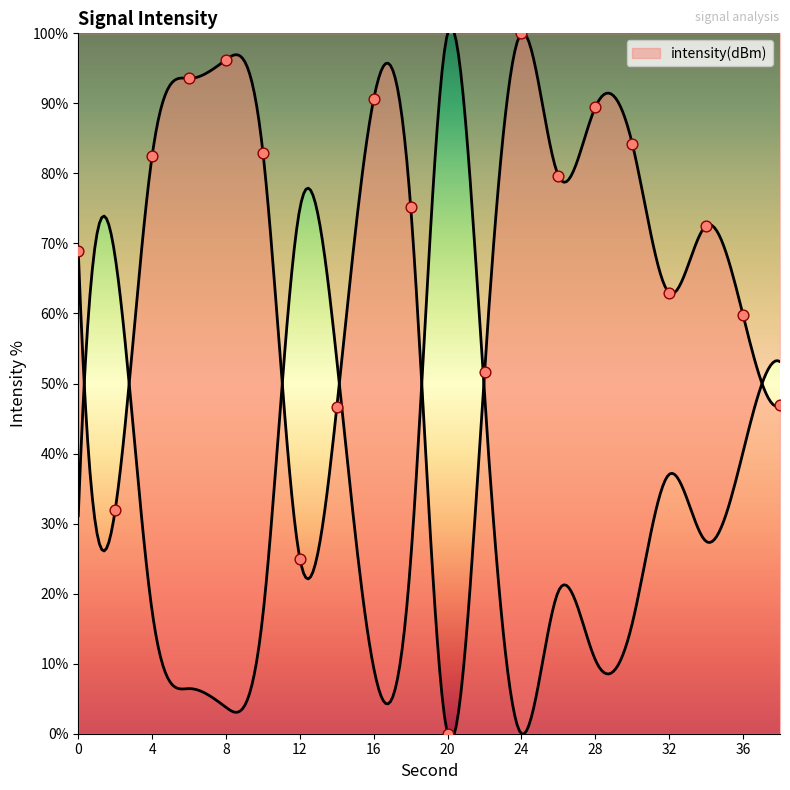

Approximately how many times larger is the value at 18 compared to 22?

1.5